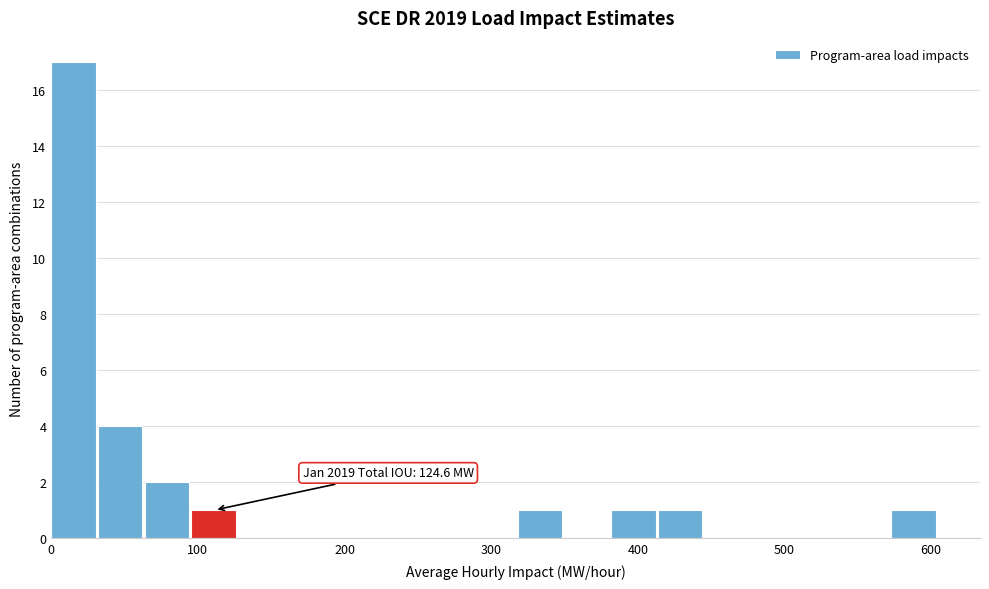

Around what value on the x-axis is the tallest bar? Give the approximate position of its centre, as read against the axis.

20